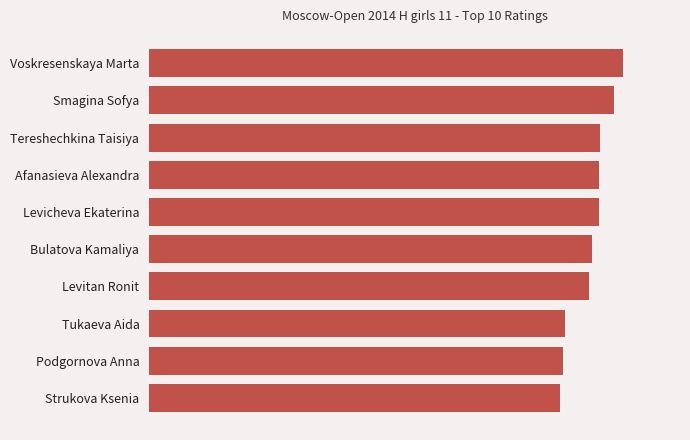

Are the bars horizontal?

Yes